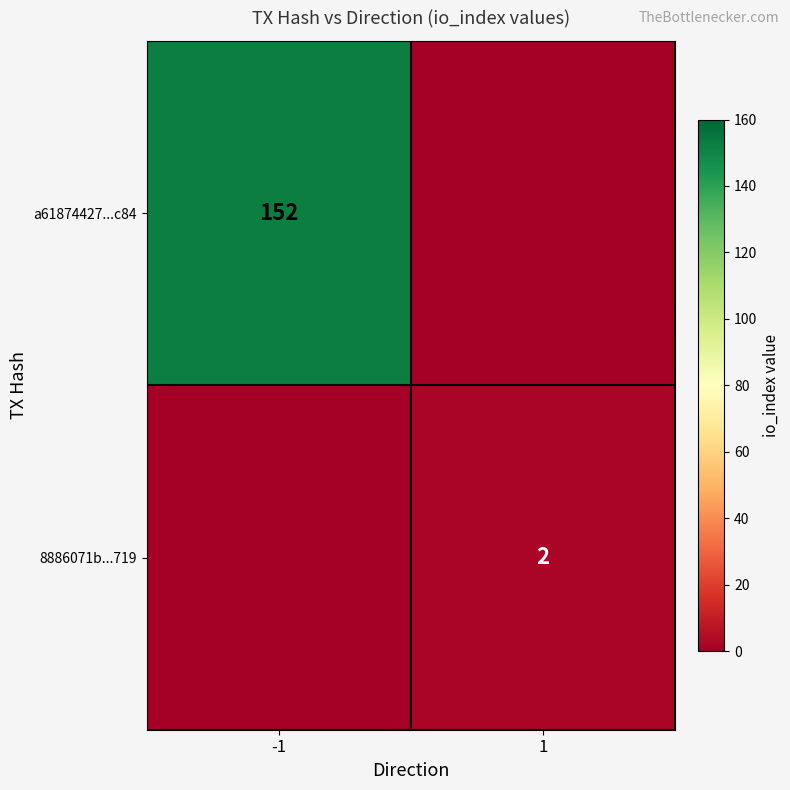

The a61874427...c84 series shows 89 at -1. True or false?

False